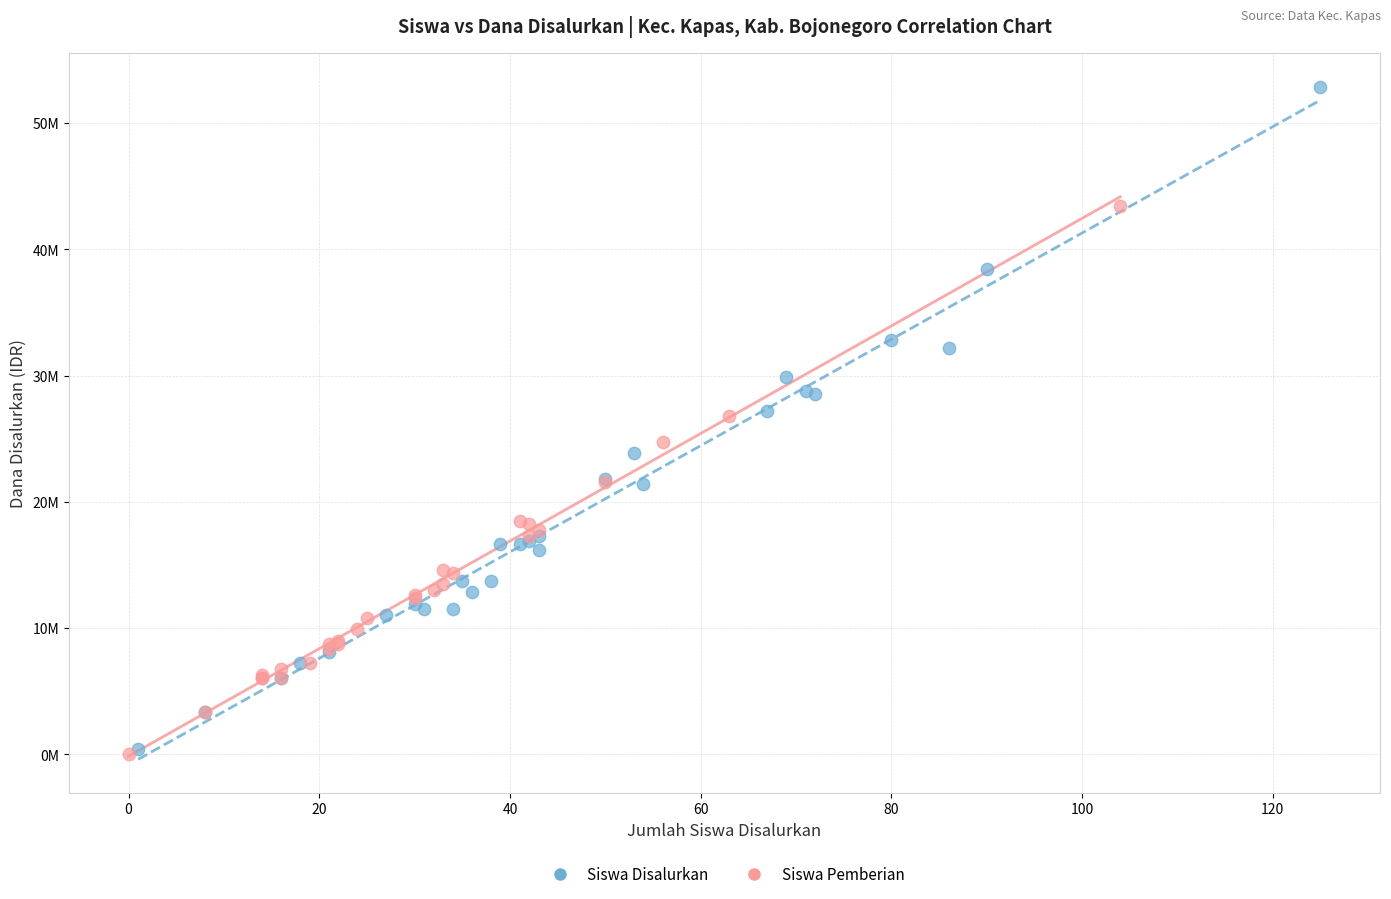

What are all the series names shown in the legend?

Siswa Disalurkan, Siswa Pemberian